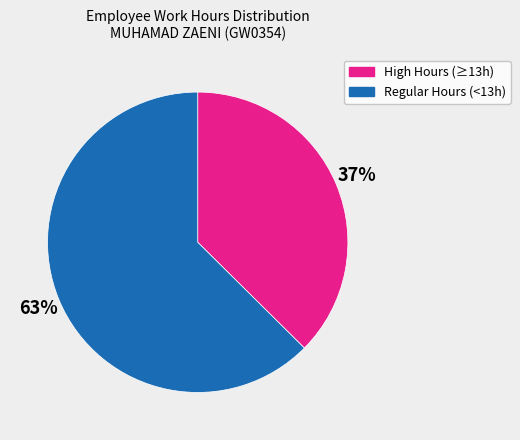

To the nearest percent, what is the average slice percentage?

50%